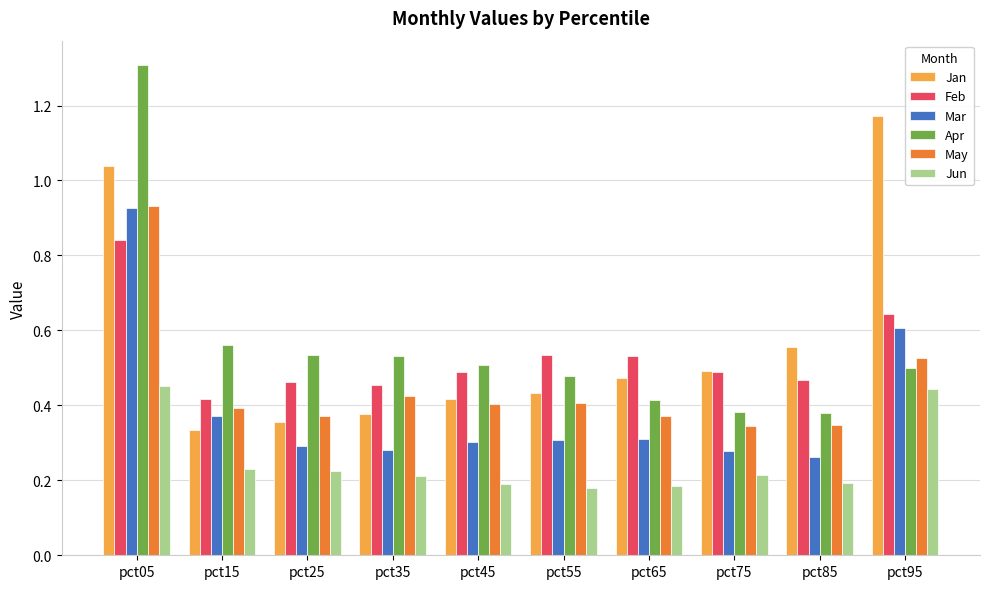

What is the total value across all series at pct55?

2.3